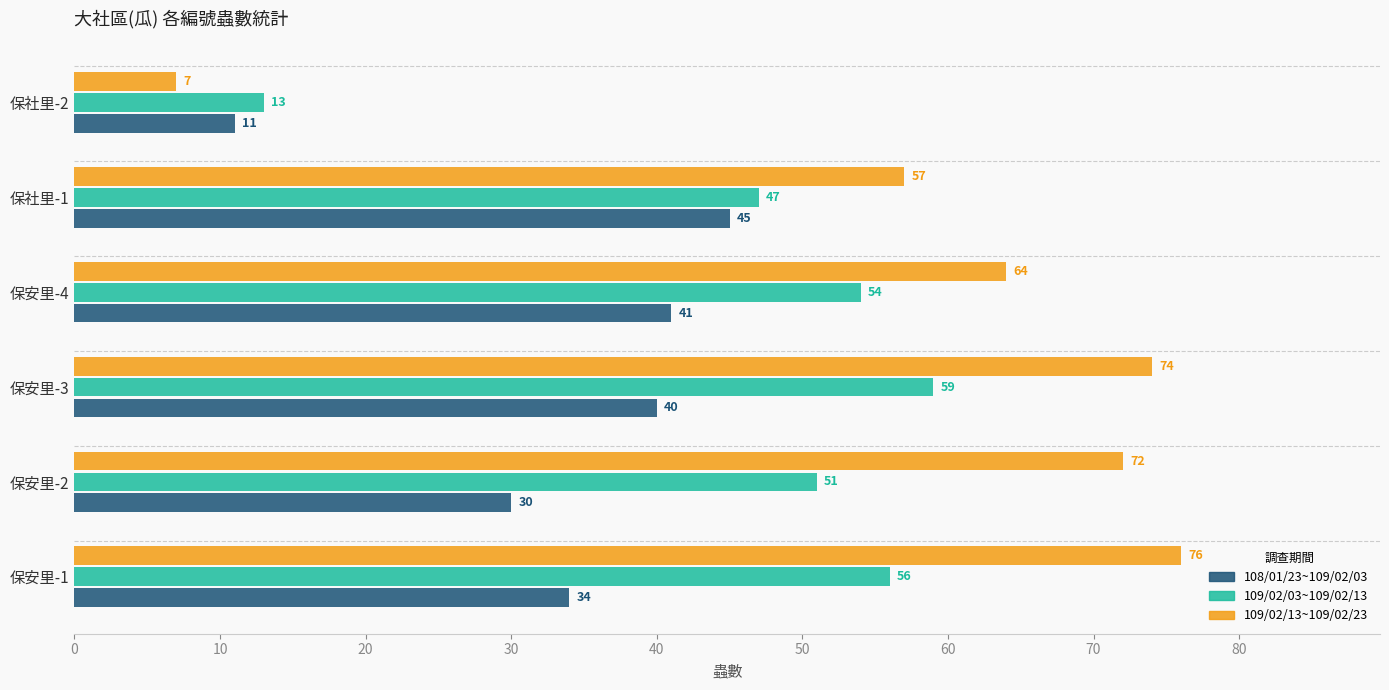

Which series has the largest range (max minus min)?

109/02/13~109/02/23